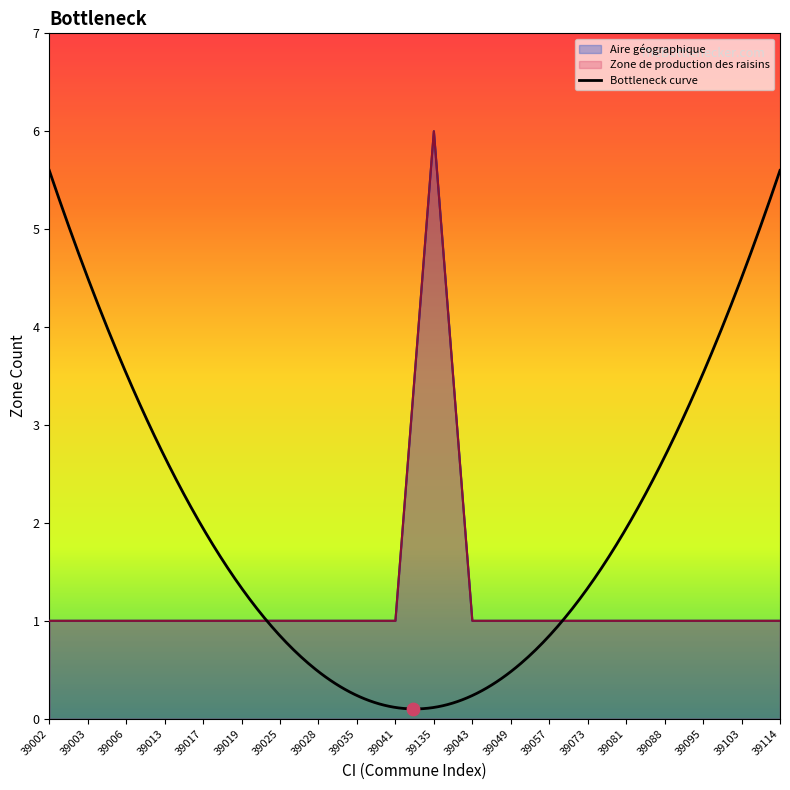

Which series has the largest total across all categories?

Aire géographique